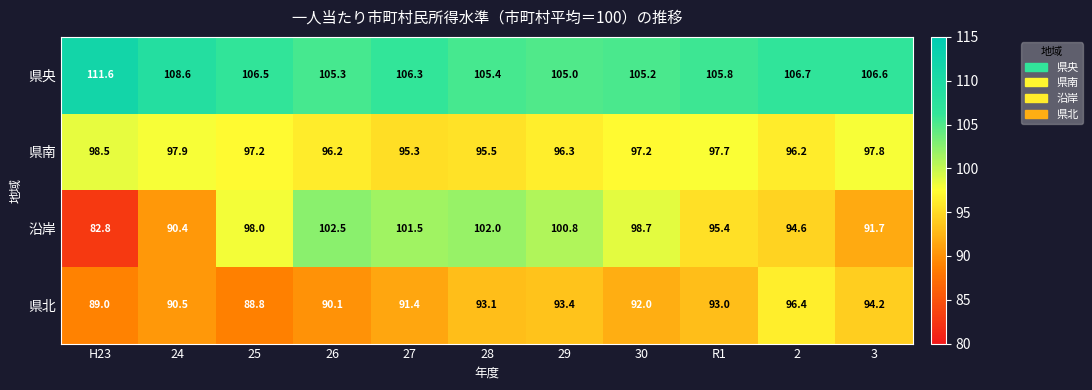

List the series in order of their peak value, lowest first.

県北, 県南, 沿岸, 県央